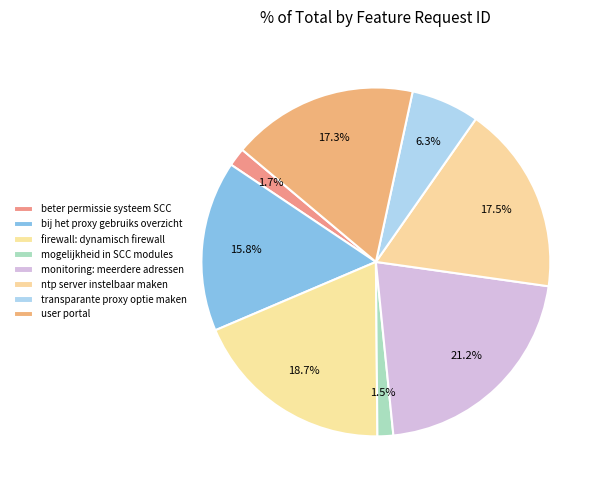

Count the number of slices in the pie.

8